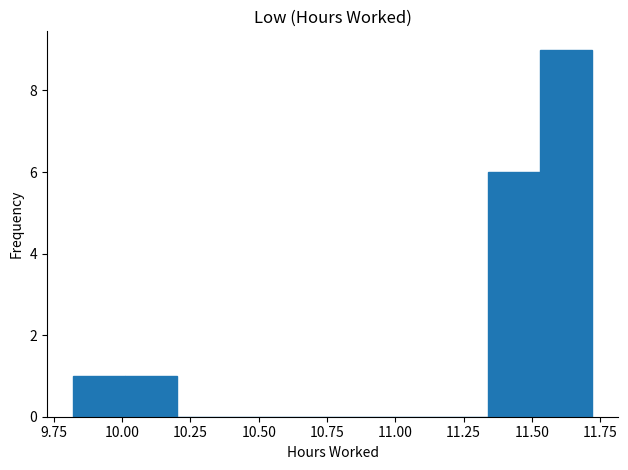

Read against the x-axis, roughly where is the centre of the tallest bar?

11.65